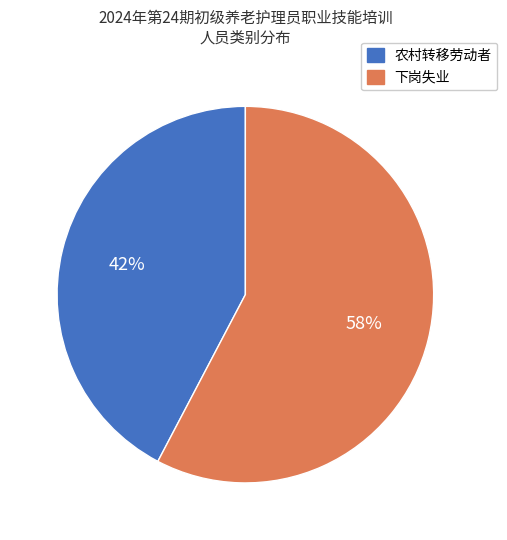

To the nearest percent, what is the combined percentage of 农村转移劳动者 and 下岗失业?

100%